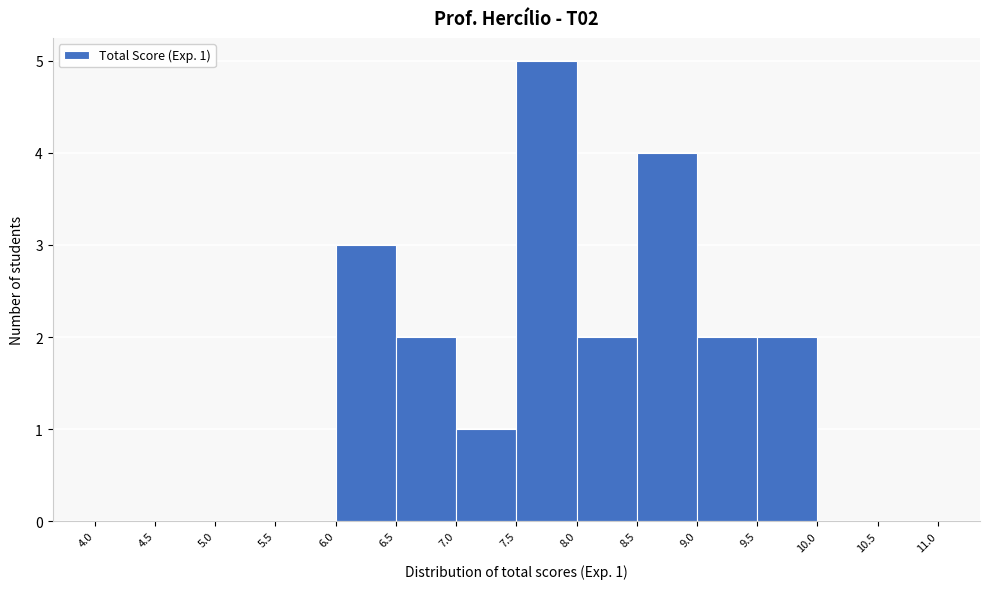

Over which range of the x-axis is the bar tallest?

7.5 to 8.0